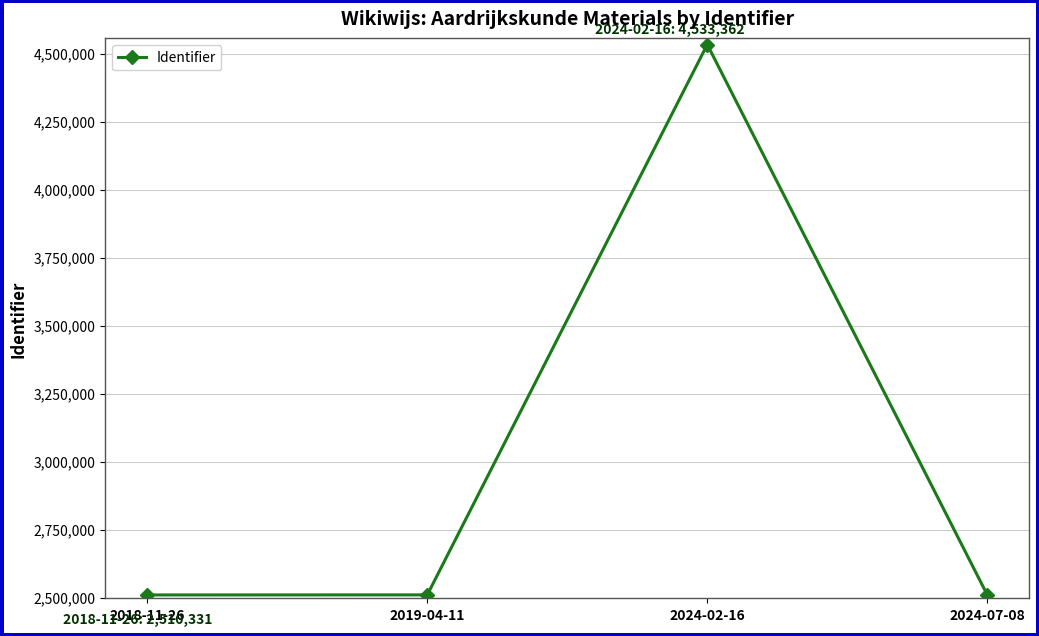

How many points are higher than both their immediate neighbors (excluding endpoints)?

1